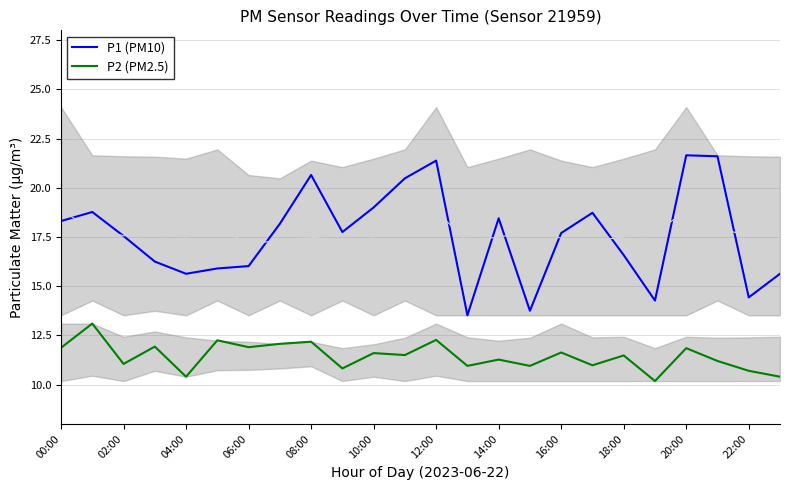

At how many categories does at least one series exceed 20?

5